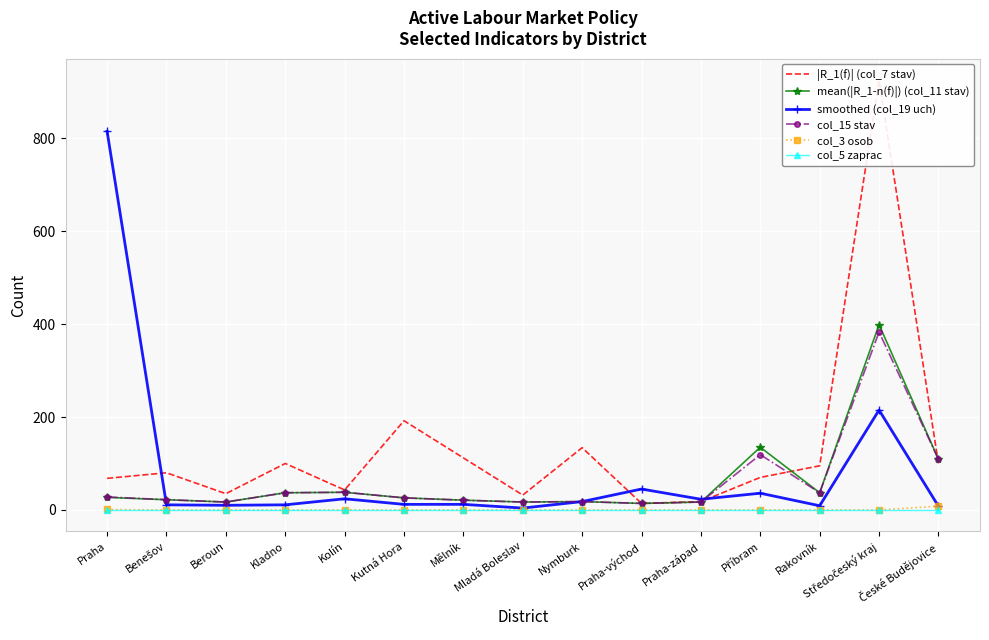

Which series changed the most between Benešov and Praha-západ?

|R_1(f)| (col_7 stav)